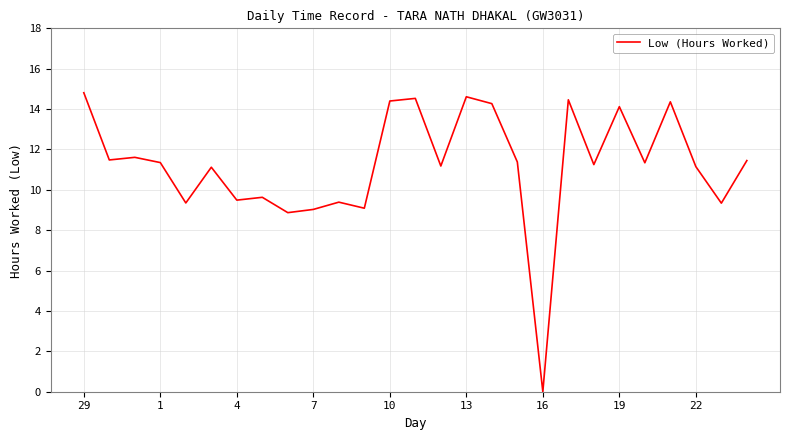

What is the difference between the maximum and minimum values?

14.8